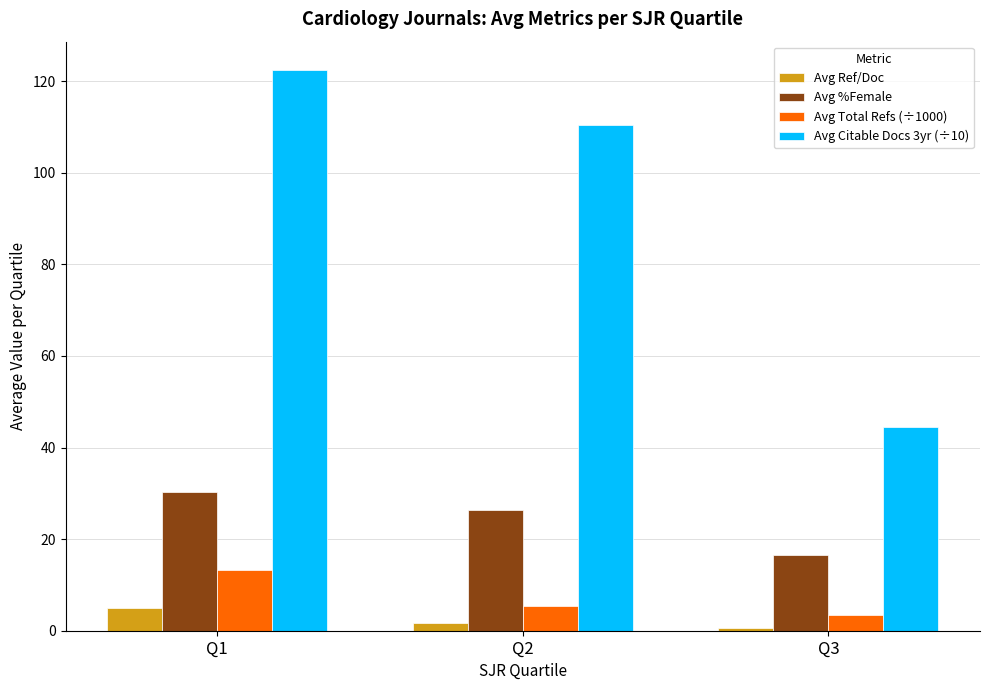

What is the total value across all series at Q2?

143.8